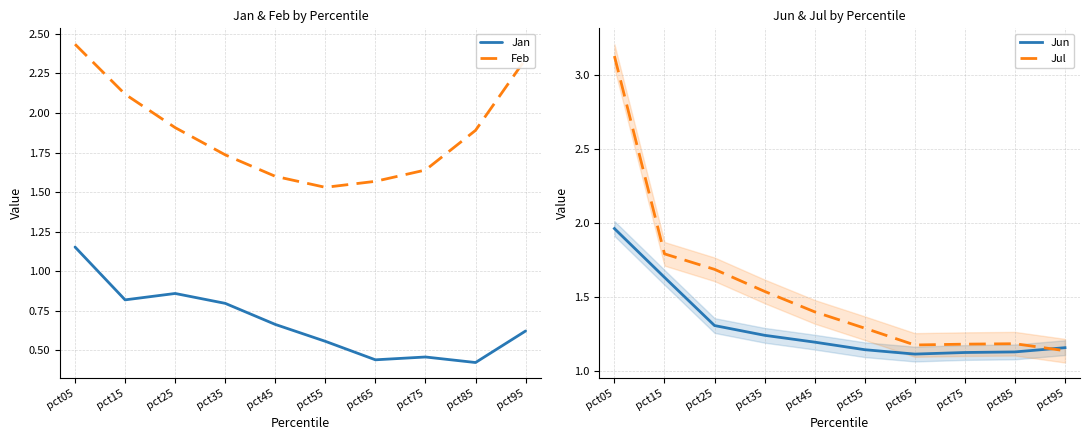

Which series changed the most between pct25 and pct85?

Jul